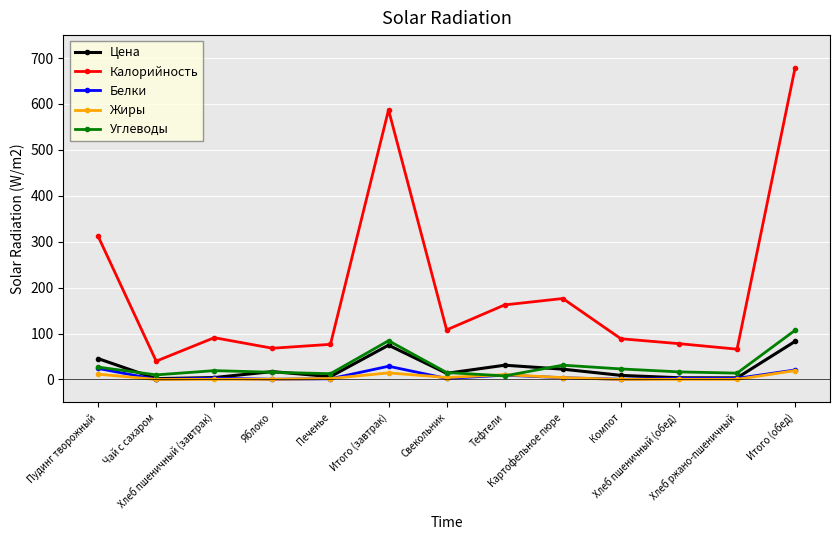

Which series has the largest total across all categories?

Калорийность